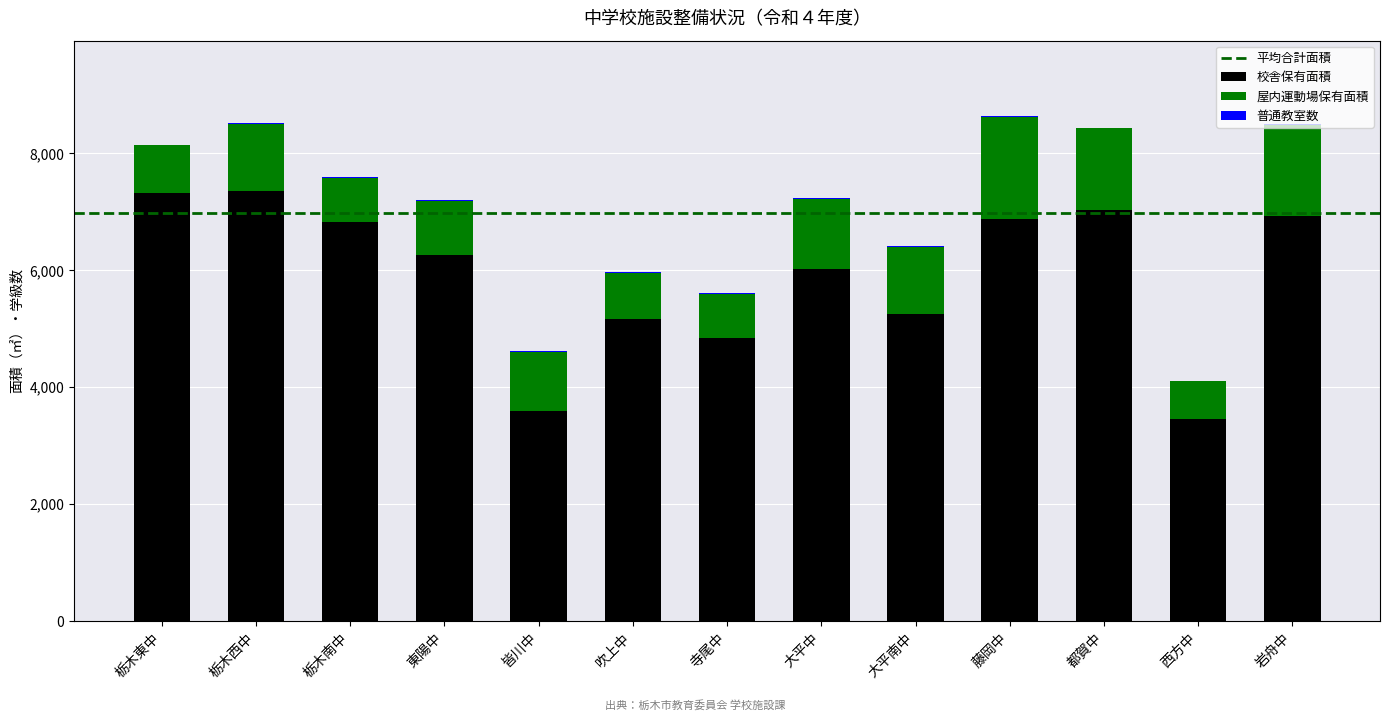

How many series are shown in this chart?

3